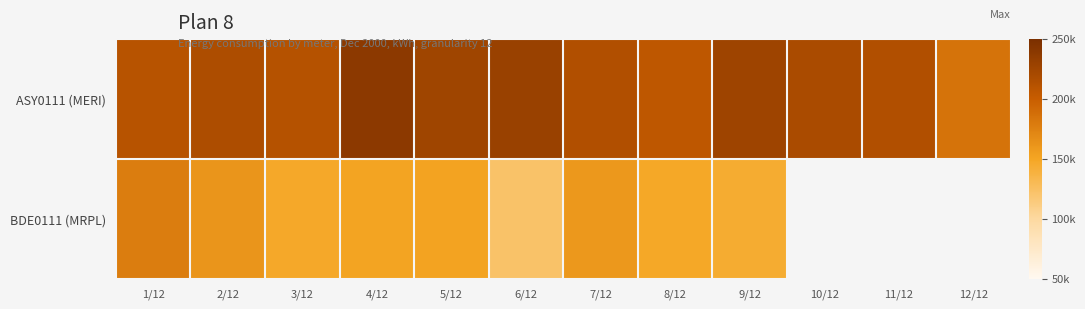

Rank the series by their average value, from highest to lowest.

ASY0111 (MERI), BDE0111 (MRPL)